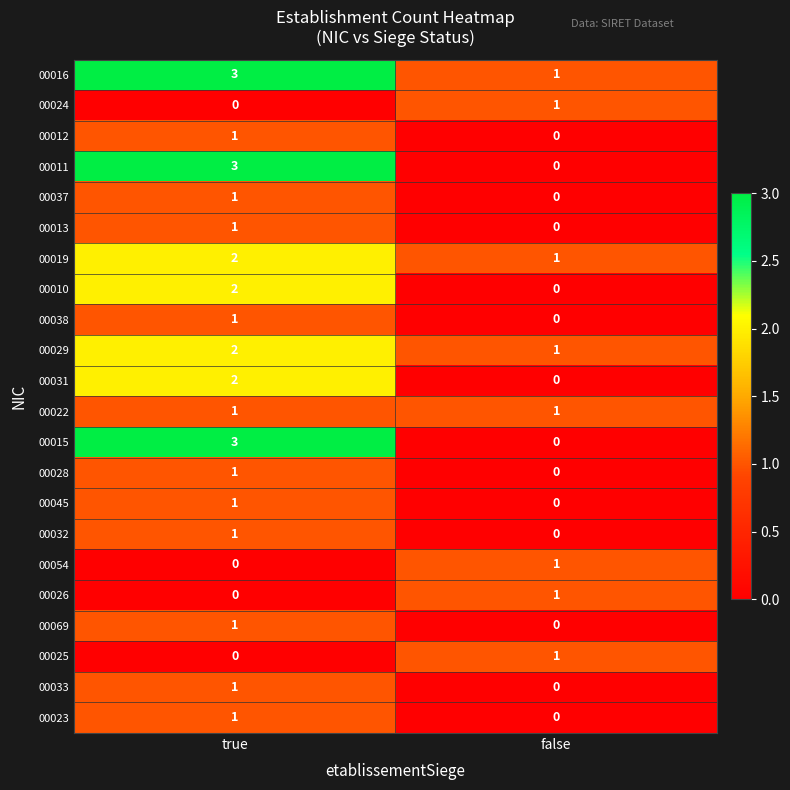

What is the total value across all series at true?

28